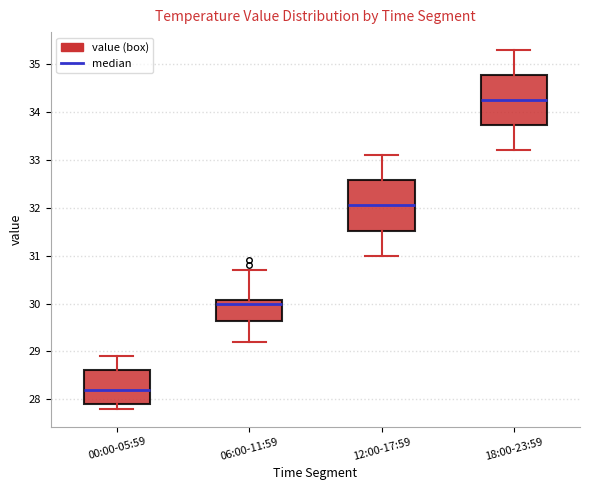

Reading left to right, read every box against the y-axis: the position of its median line, the range the box covers, and the ends of its whiskers. The values are not printed on the chart, so give them approximately, as read against the axis.

00:00-05:59: median 28.2, box 27.9 to 28.6, whiskers 27.8 to 28.9
06:00-11:59: median 30.0, box 29.6 to 30.1, whiskers 29.2 to 30.7
12:00-17:59: median 32.1, box 31.5 to 32.6, whiskers 31.0 to 33.1
18:00-23:59: median 34.3, box 33.7 to 34.8, whiskers 33.2 to 35.3